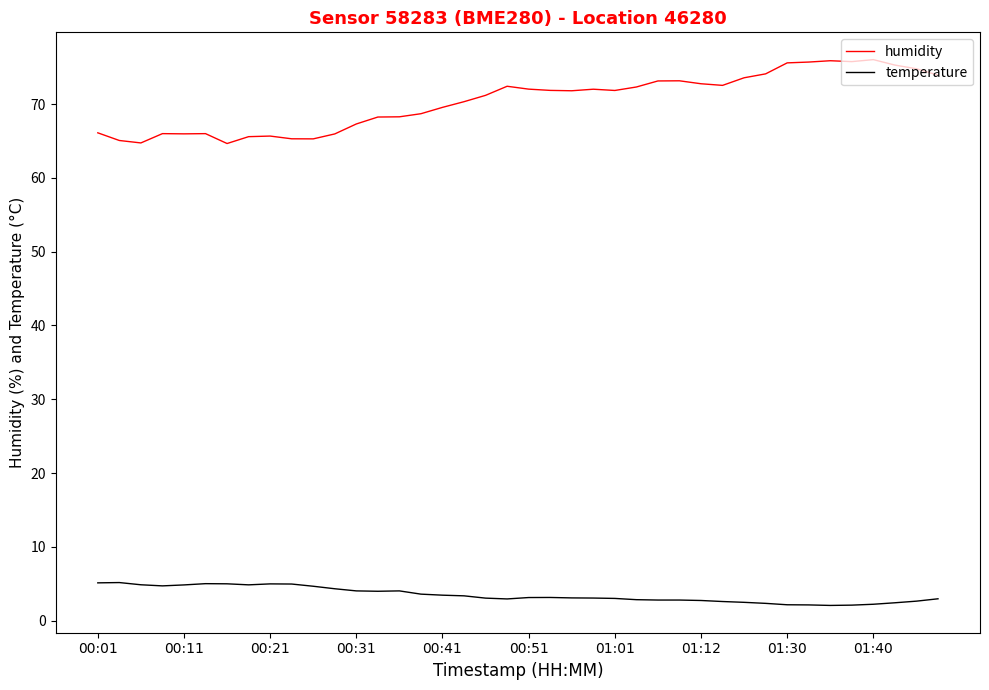

Is this an area chart (filled region under the line)?

No